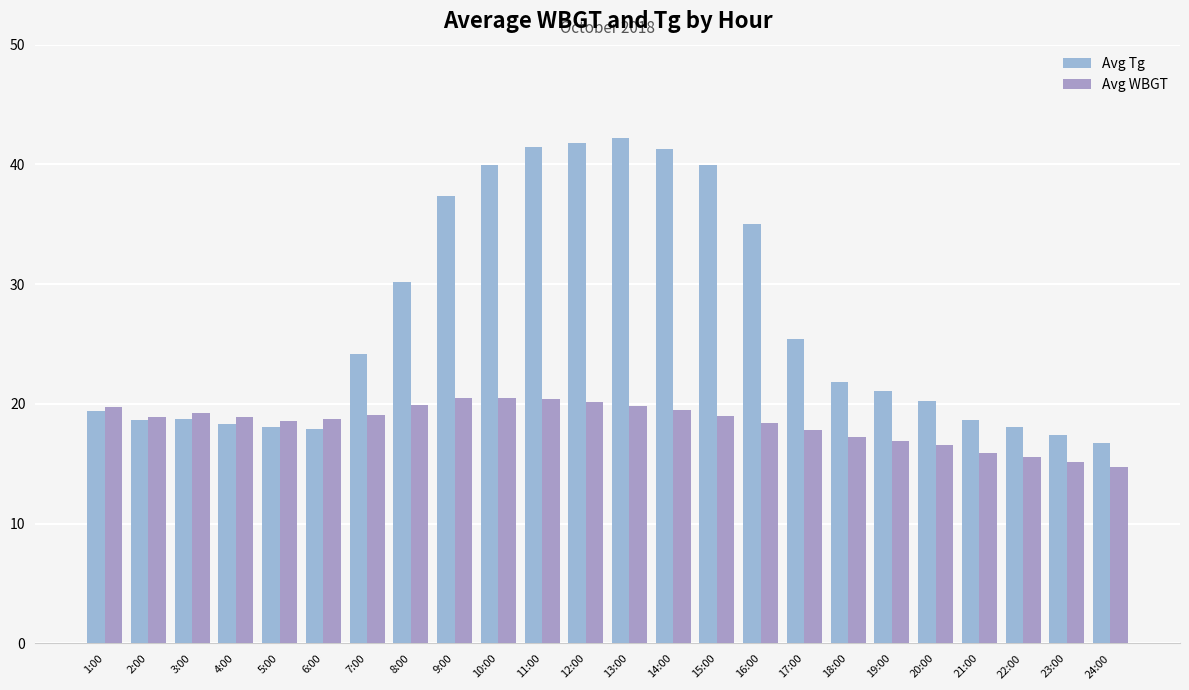

What is the total value across all series at 7:00?

43.2